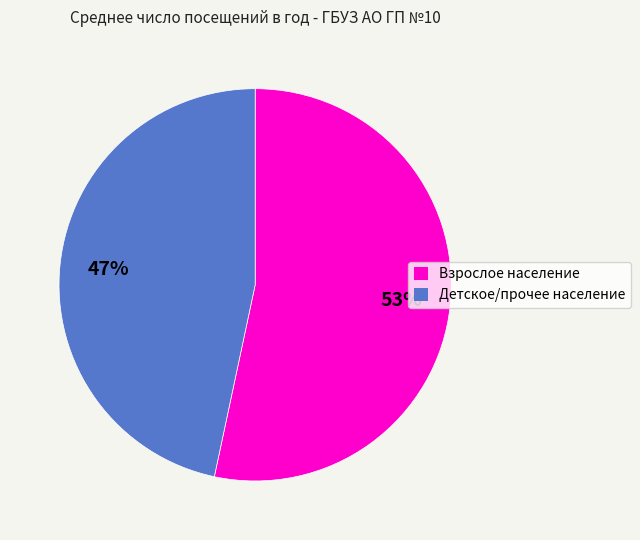

True or false: Взрослое население accounts for 63% of the total.

False